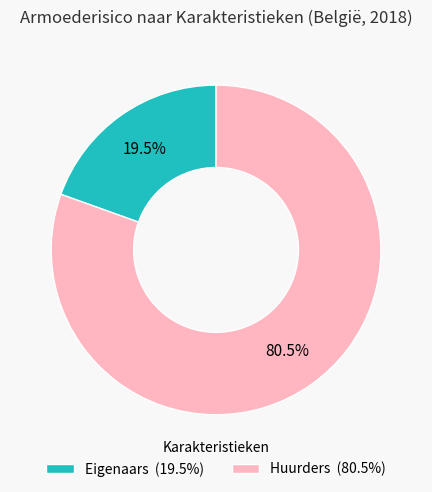

Which has a higher value, Eigenaars (19.5%) or Huurders (80.5%)?

Huurders (80.5%)